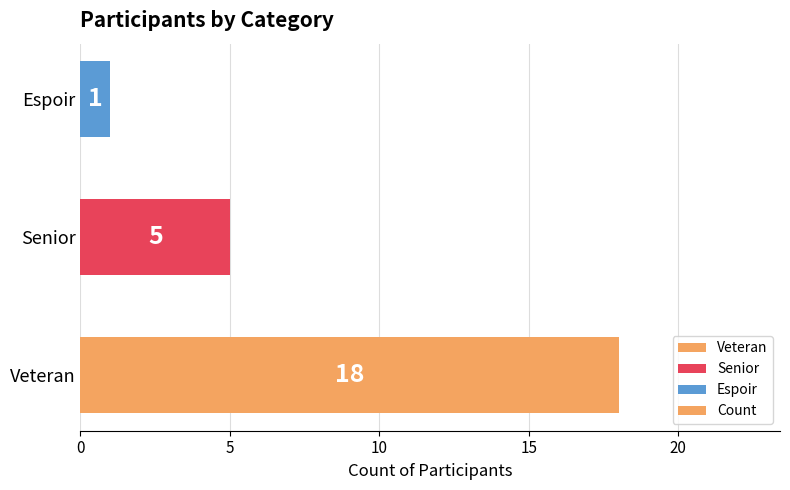

What is the change in value from Veteran to Senior?

-13